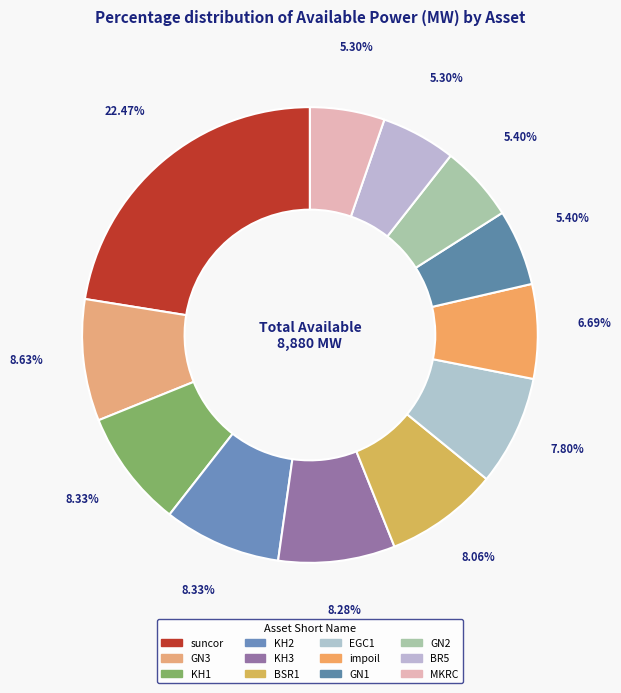

Count the number of slices in the pie.

12